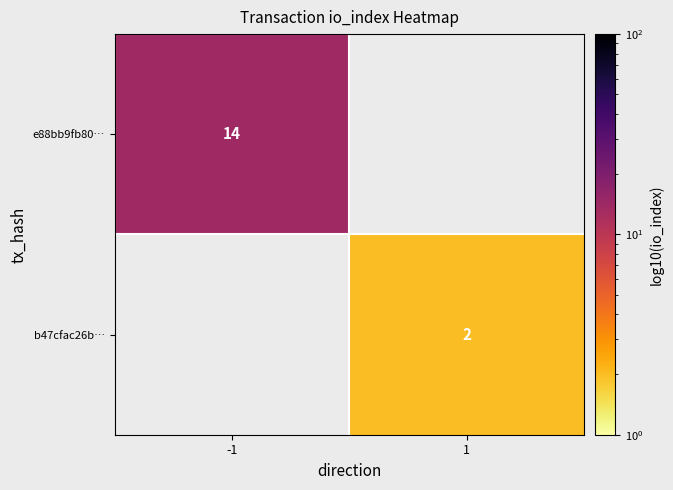

Is it true that b47cfac26b… equals 2 at 1?

True